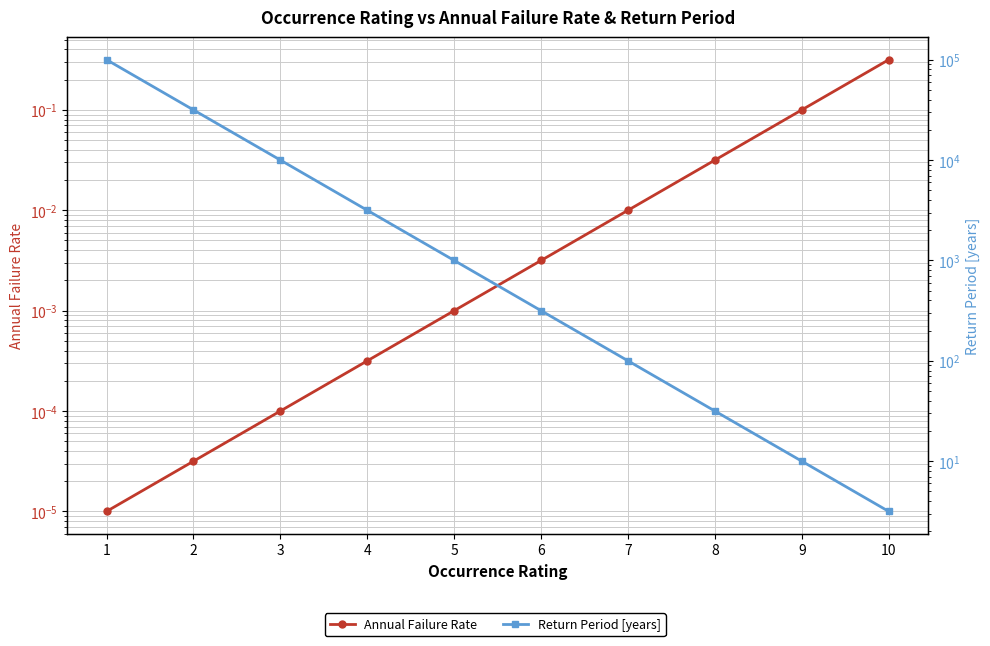

At which label does Return Period [years] reach its minimum?

10